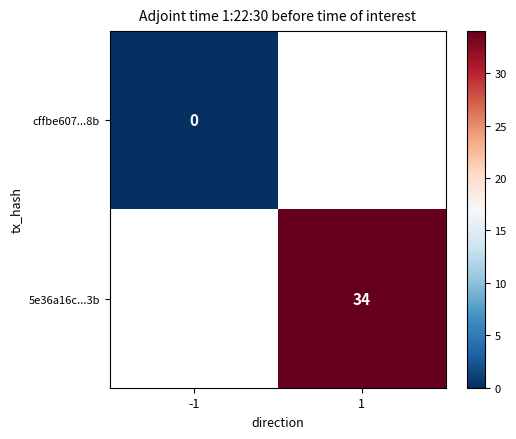

The 5e36a16c...3b series shows 57 at 1. True or false?

False